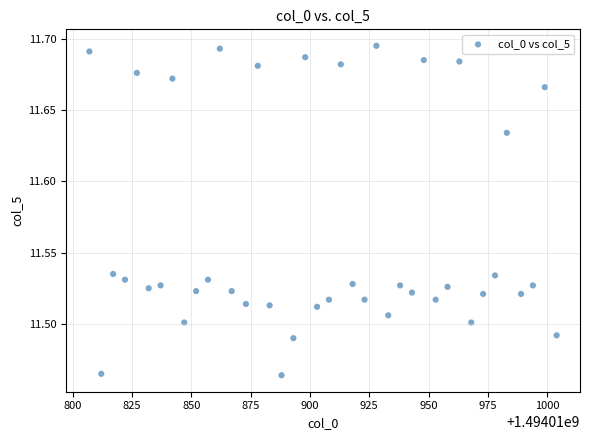

What is the range of X values (max minus min)?

197.0